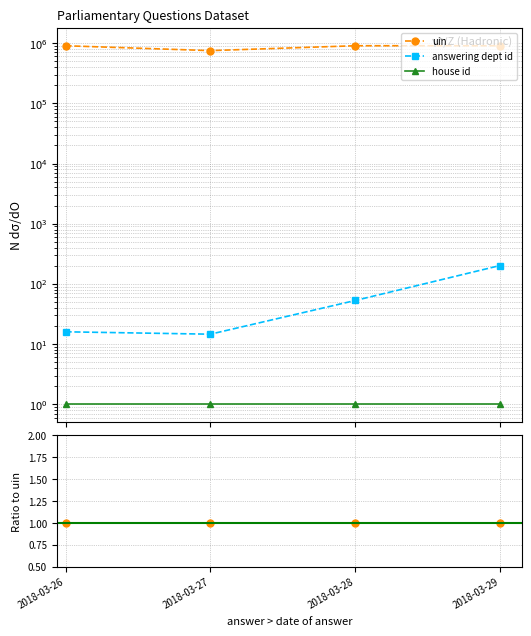

At how many categories does at least one series exceed 0?

4